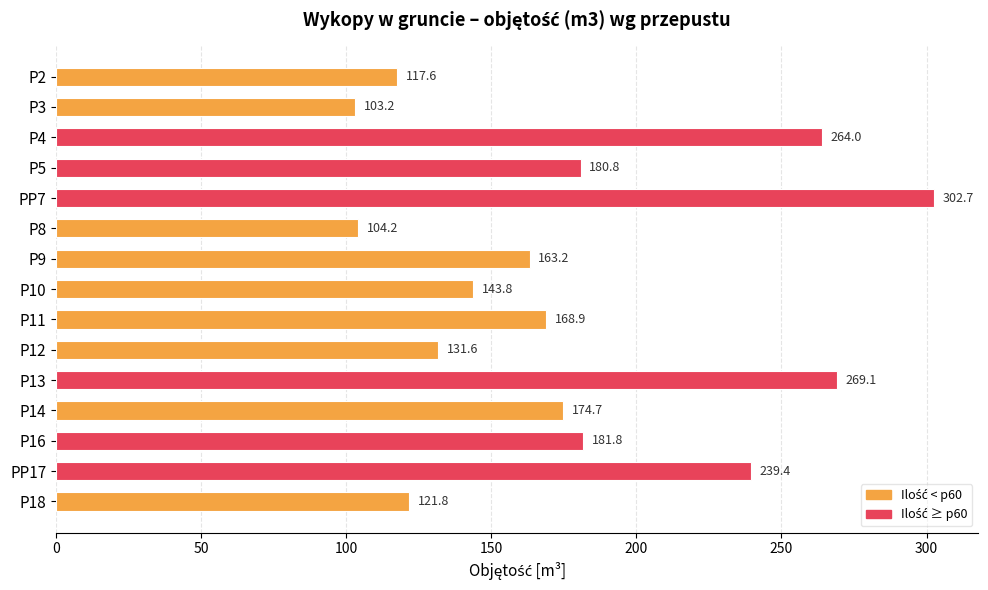

The value at P13 is 96.6. True or false?

False